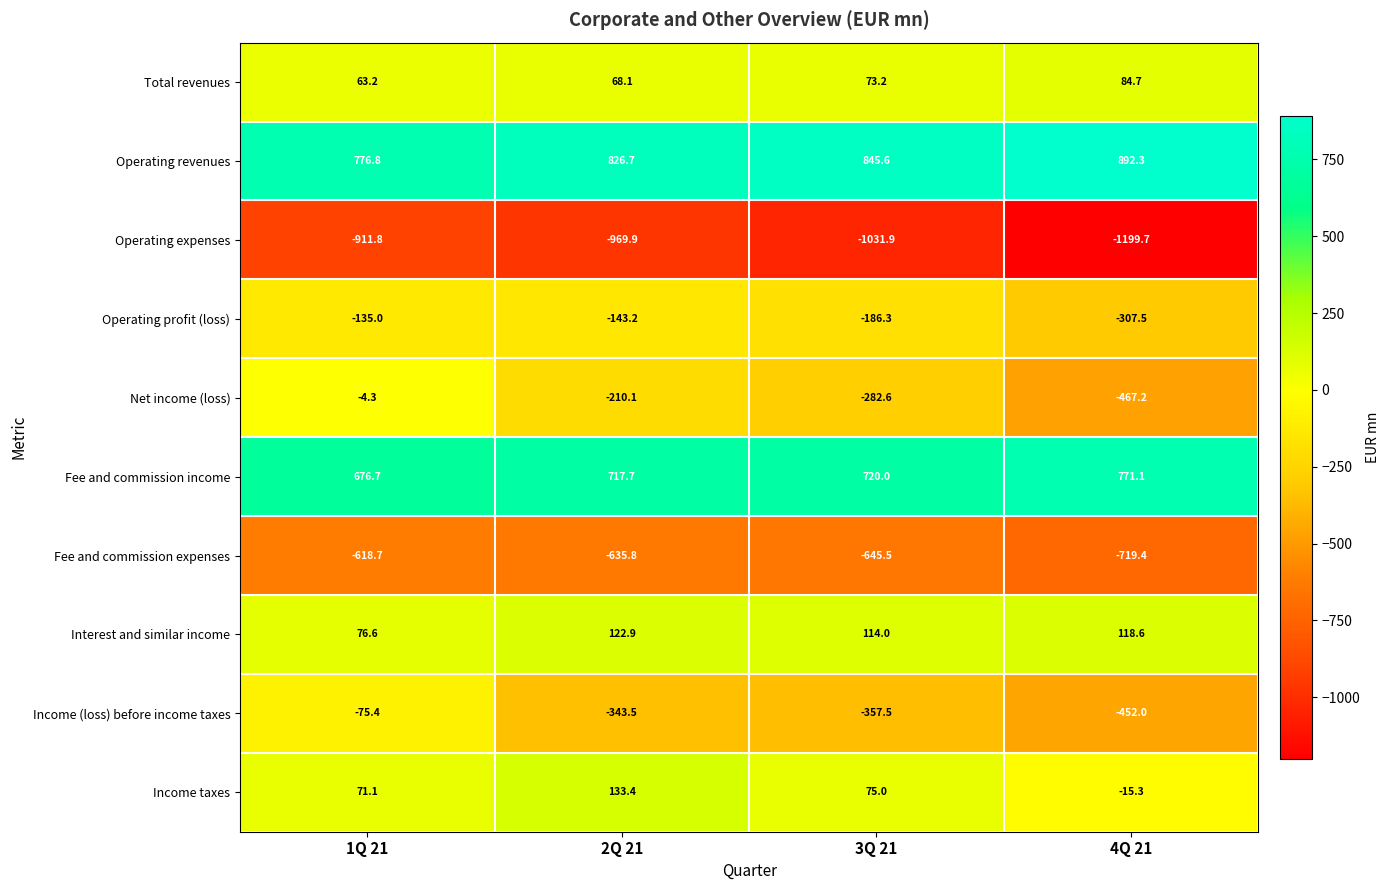

Which series has the largest total across all categories?

Operating revenues